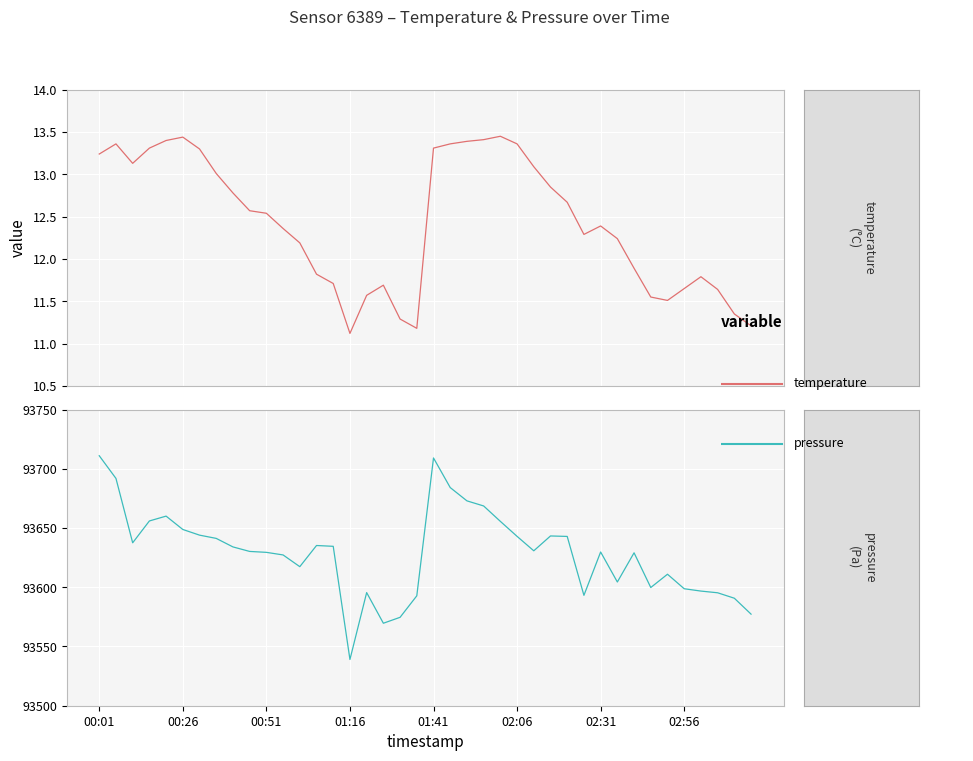

Which series has the largest range (max minus min)?

pressure